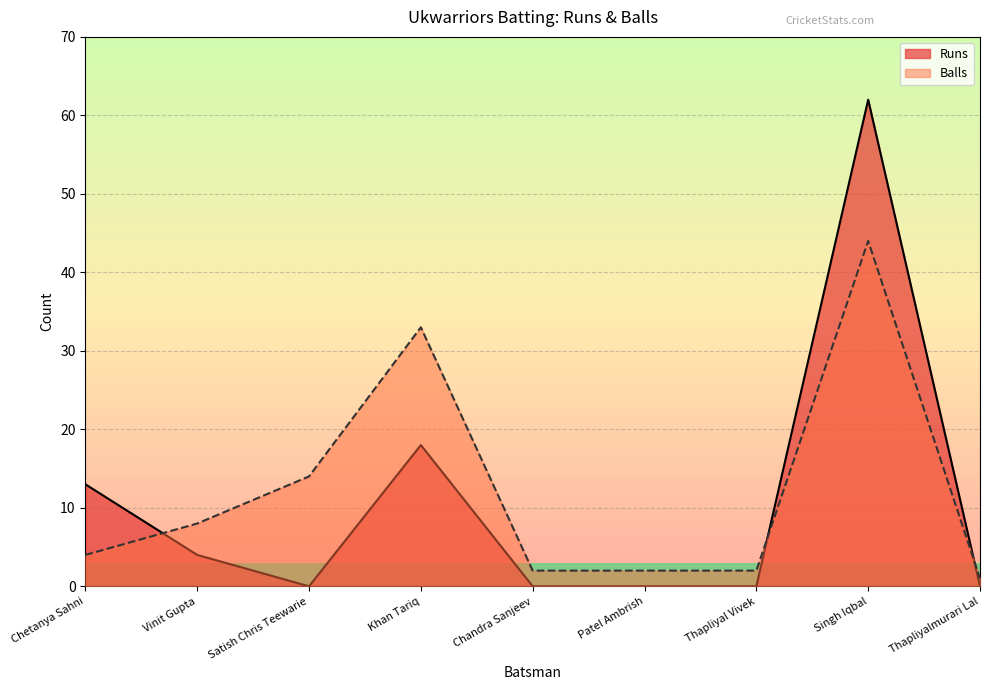

Reading left to right, what are all the values shown in this chart?

Runs: Chetanya Sahni=13	Vinit Gupta=4	Satish Chris Teewarie=0	Khan Tariq=18	Chandra Sanjeev=0	Patel Ambrish=0	Thapliyal Vivek=0	Singh Iqbal=62	Thapliyalmurari Lal=0
Balls: Chetanya Sahni=4	Vinit Gupta=8	Satish Chris Teewarie=14	Khan Tariq=33	Chandra Sanjeev=2	Patel Ambrish=2	Thapliyal Vivek=2	Singh Iqbal=44	Thapliyalmurari Lal=1